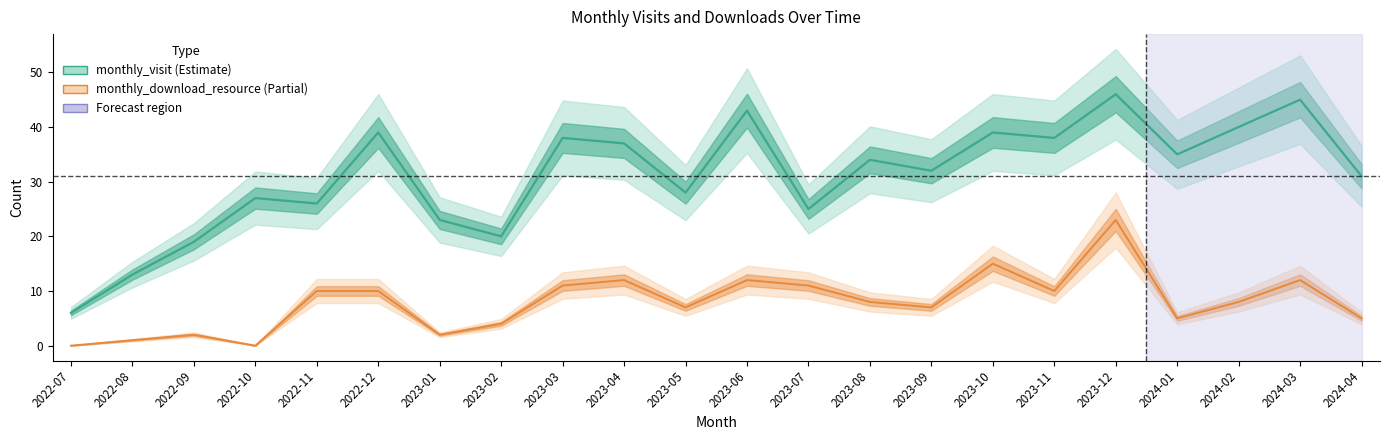

List the labels in order of monthly_visit value, smallest first.

2022-07, 2022-08, 2022-09, 2023-02, 2023-01, 2023-07, 2022-11, 2022-10, 2023-05, 2024-04, 2023-09, 2023-08, 2024-01, 2023-04, 2023-03, 2023-11, 2022-12, 2023-10, 2024-02, 2023-06, 2024-03, 2023-12